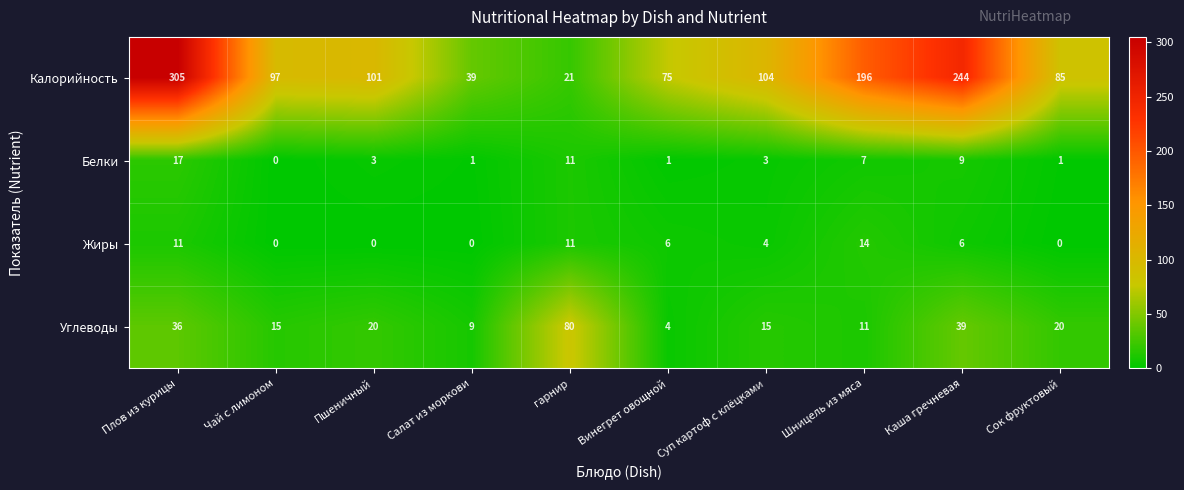

At which category does the chart reach its peak across all series?

Плов из курицы